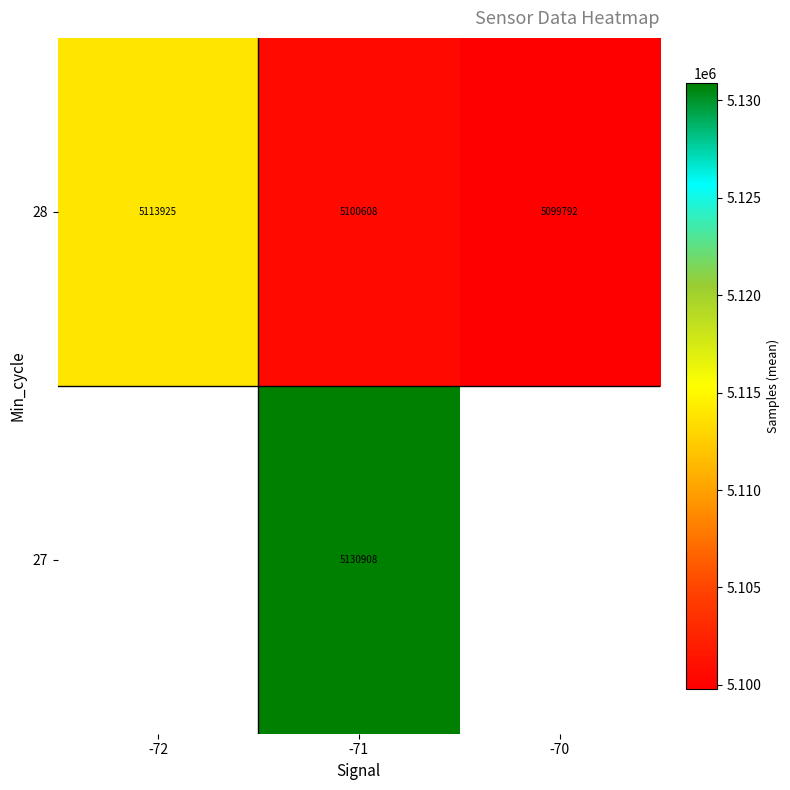

What is the difference between the highest and lowest values at -71?

30299.7